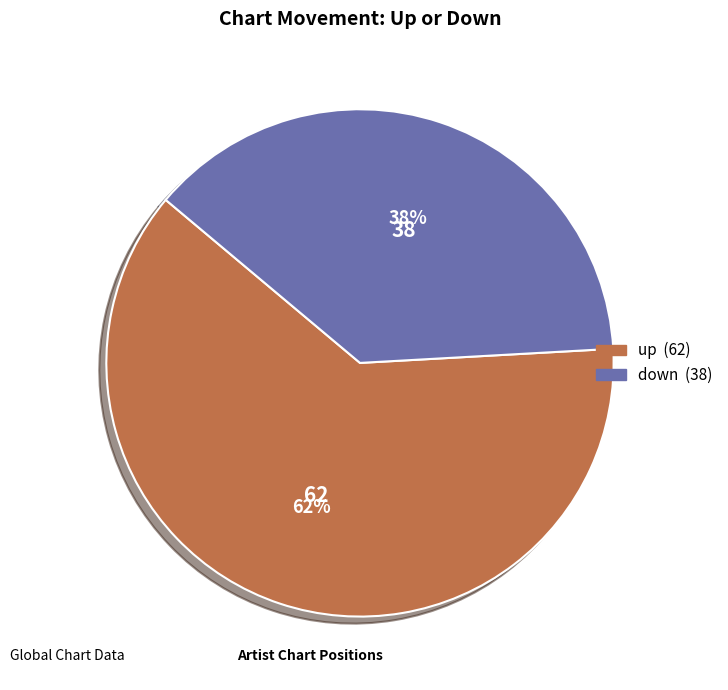

The up slice represents 62% of the pie. True or false?

True